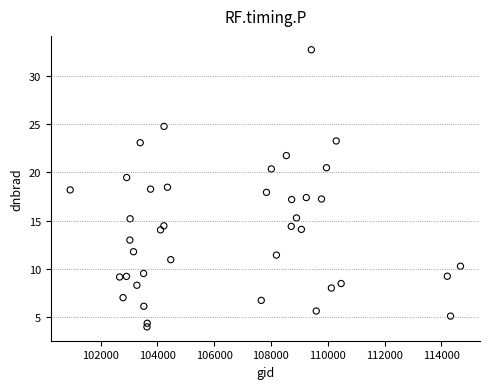

What is the range of X values (max minus min)?

13744.0